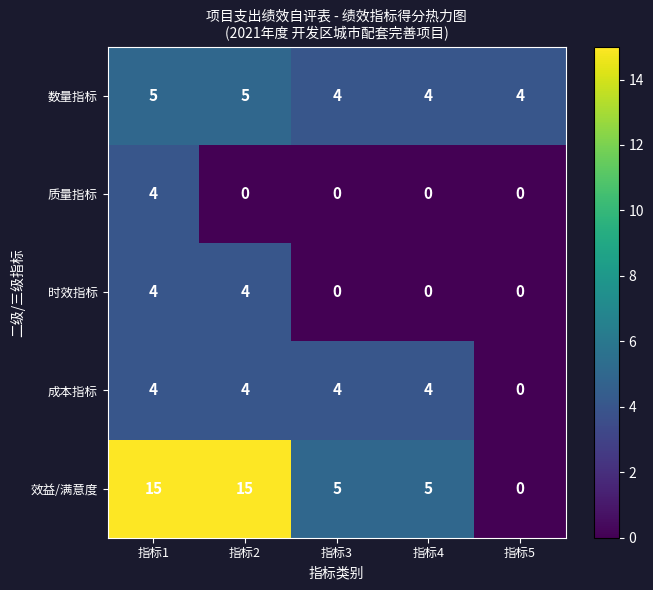

Count the 质量指标 values in the range 0 to 1.

4